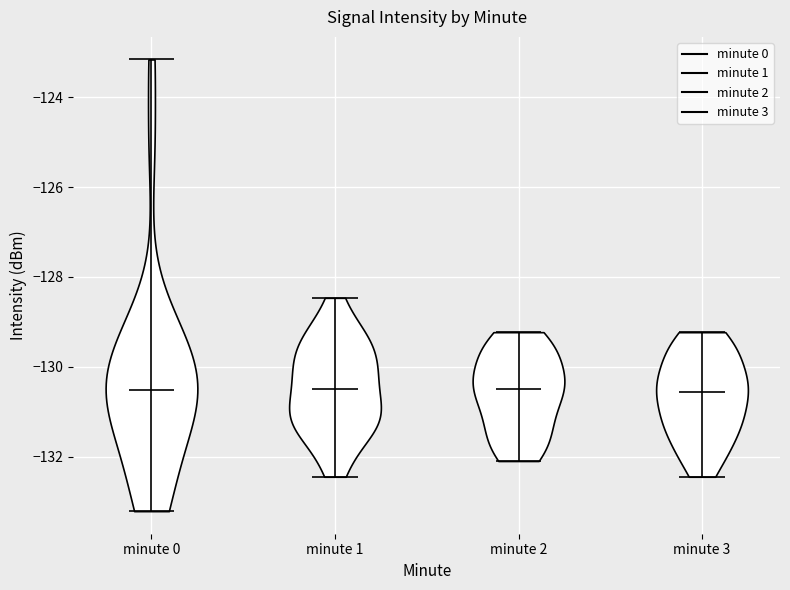

Reading left to right, read every violin against the y-axis: where its median line is, and the lowest and highest points it reaches. The values are not printed on the chart, so give them approximately, as read against the axis.

minute 0: median line -130.6, lowest point -133.2, highest point -123.2
minute 1: median line -130.4, lowest point -132.4, highest point -128.4
minute 2: median line -130.6, lowest point -132.0, highest point -129.2
minute 3: median line -130.6, lowest point -132.4, highest point -129.2